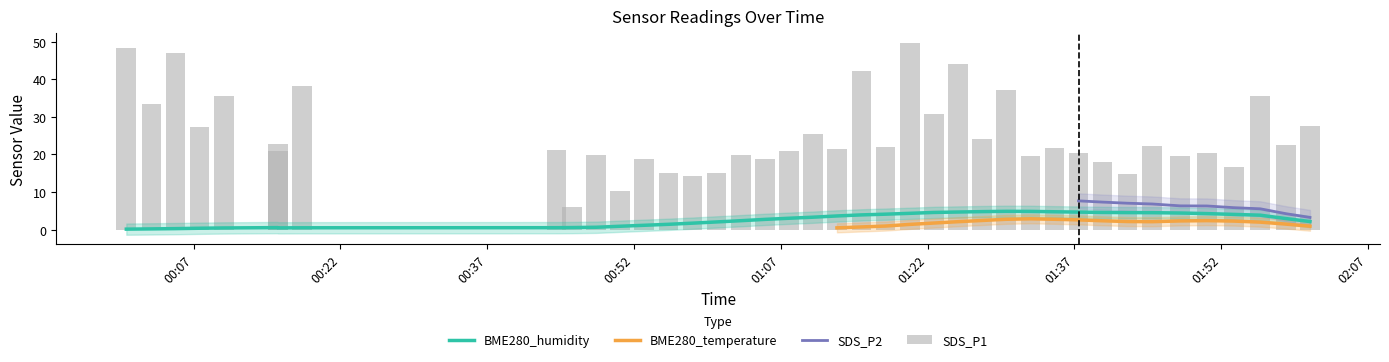

Which series has the largest range (max minus min)?

SDS_P1